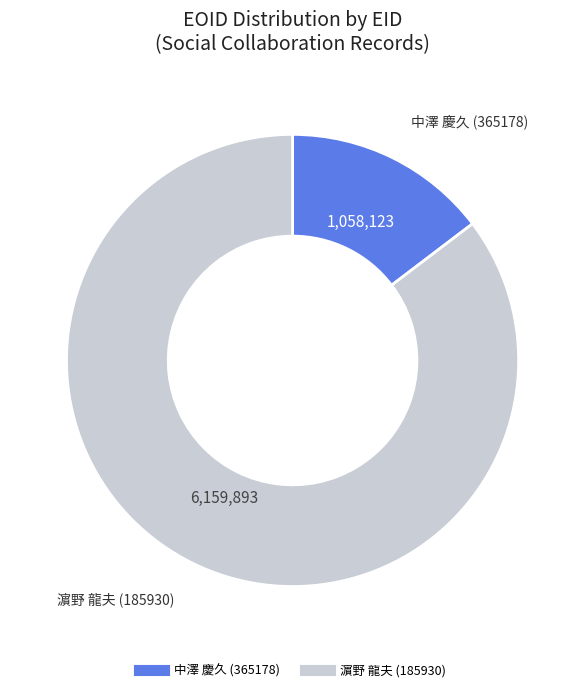

Is there a majority slice in this chart?

Yes